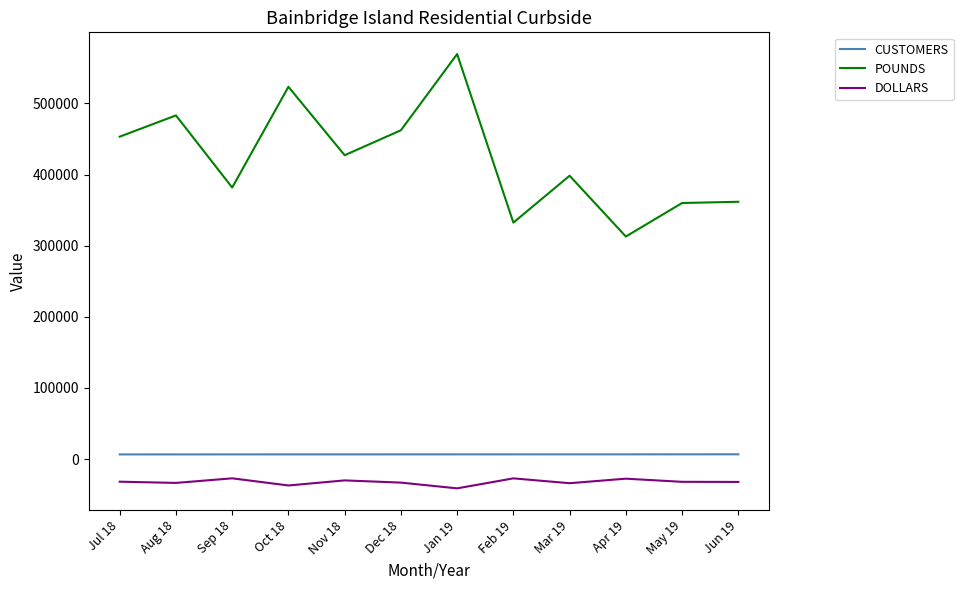

True or false: POUNDS has more than 2 points higher than both neighbors.

True